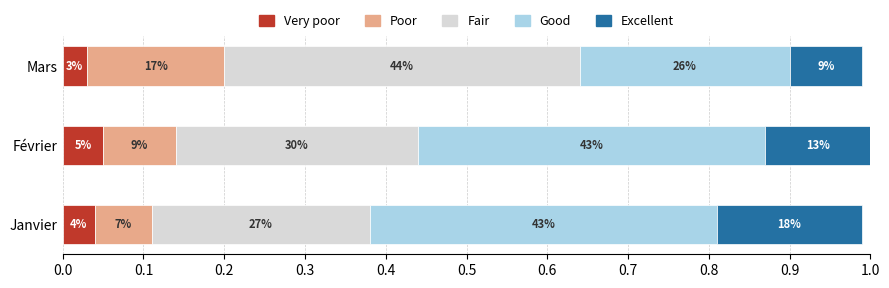

What are all the series names shown in the legend?

Very poor, Poor, Fair, Good, Excellent